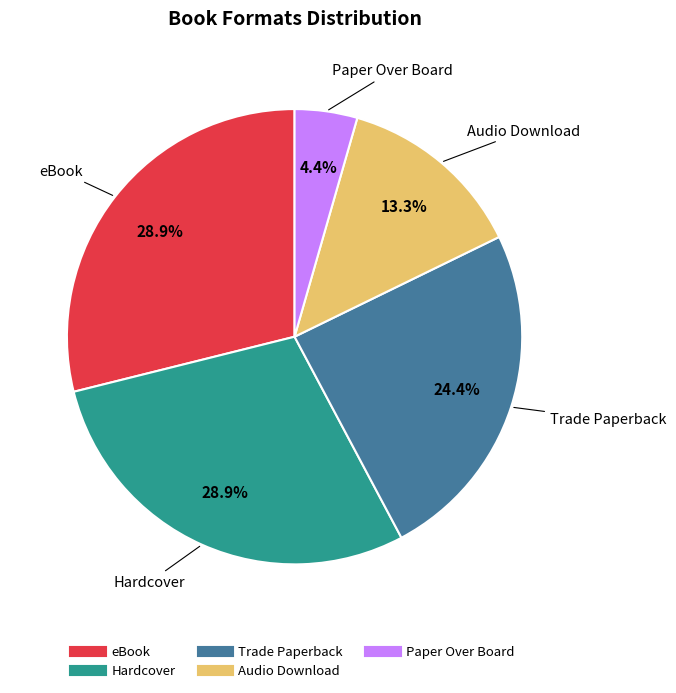

What is the smallest slice in the pie chart?

Paper Over Board